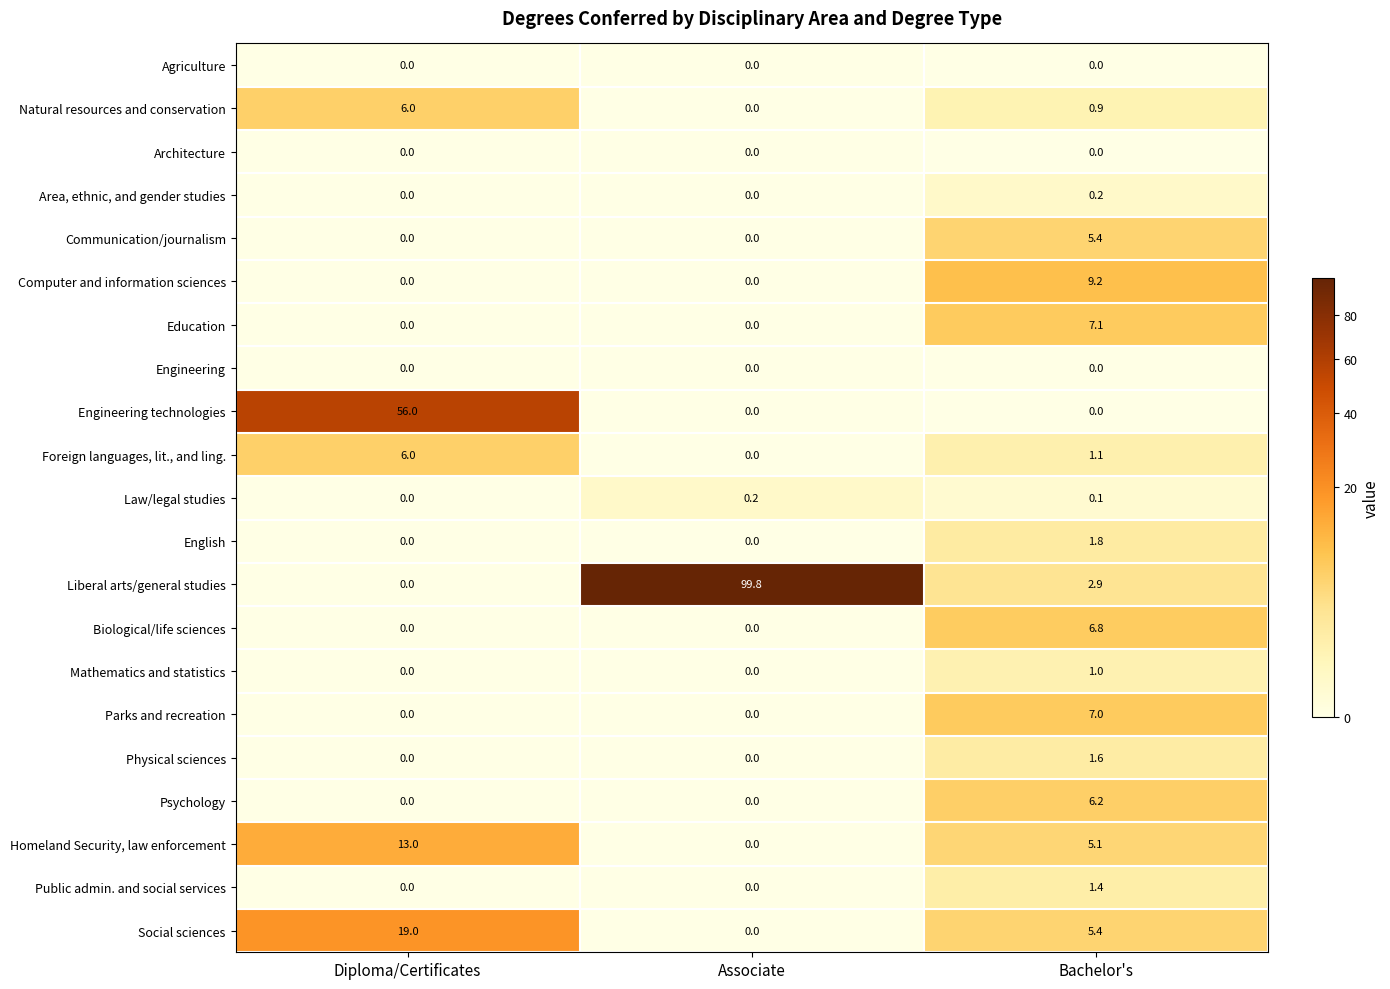

True or false: Physical sciences has a value of -1.0 at Diploma/Certificates.

False